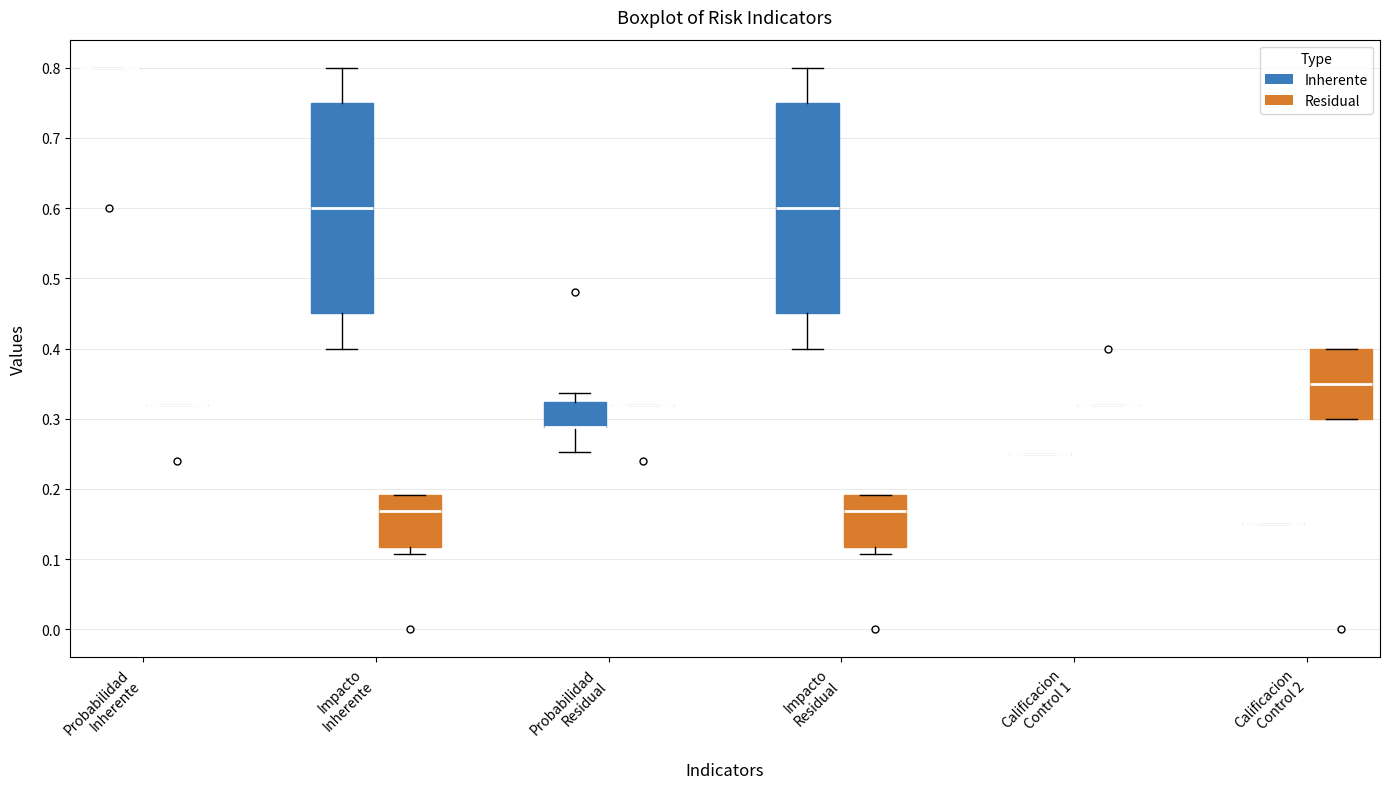

Reading left to right, transcribe this box plot: for each box, give where its median line is, the range the box spans, and where its two whiskers end, as read against the y-axis. The values are not printed on the chart, so give them approximately, as read against the axis.

Probabilidad Inherente (Inherente): box collapsed to a line at 0.80, whiskers 0.80 to 0.80
Probabilidad Inherente (Residual): box collapsed to a line at 0.32, whiskers 0.32 to 0.32
Impacto Inherente (Inherente): median 0.60, box 0.45 to 0.75, whiskers 0.40 to 0.80
Impacto Inherente (Residual): median 0.17, box 0.12 to 0.19, whiskers 0.11 to 0.19
Probabilidad Residual (Inherente): median 0.29 (drawn on the box's lower edge), box 0.29 to 0.32, whiskers 0.25 to 0.34
Probabilidad Residual (Residual): box collapsed to a line at 0.32, whiskers 0.32 to 0.32
Impacto Residual (Inherente): median 0.60, box 0.45 to 0.75, whiskers 0.40 to 0.80
Impacto Residual (Residual): median 0.17, box 0.12 to 0.19, whiskers 0.11 to 0.19
Calificacion Control 1 (Inherente): box collapsed to a line at 0.25, whiskers 0.25 to 0.25
Calificacion Control 1 (Residual): box collapsed to a line at 0.32, whiskers 0.32 to 0.32
Calificacion Control 2 (Inherente): box collapsed to a line at 0.15, whiskers 0.15 to 0.15
Calificacion Control 2 (Residual): median 0.35, box 0.30 to 0.40, whiskers 0.30 to 0.40